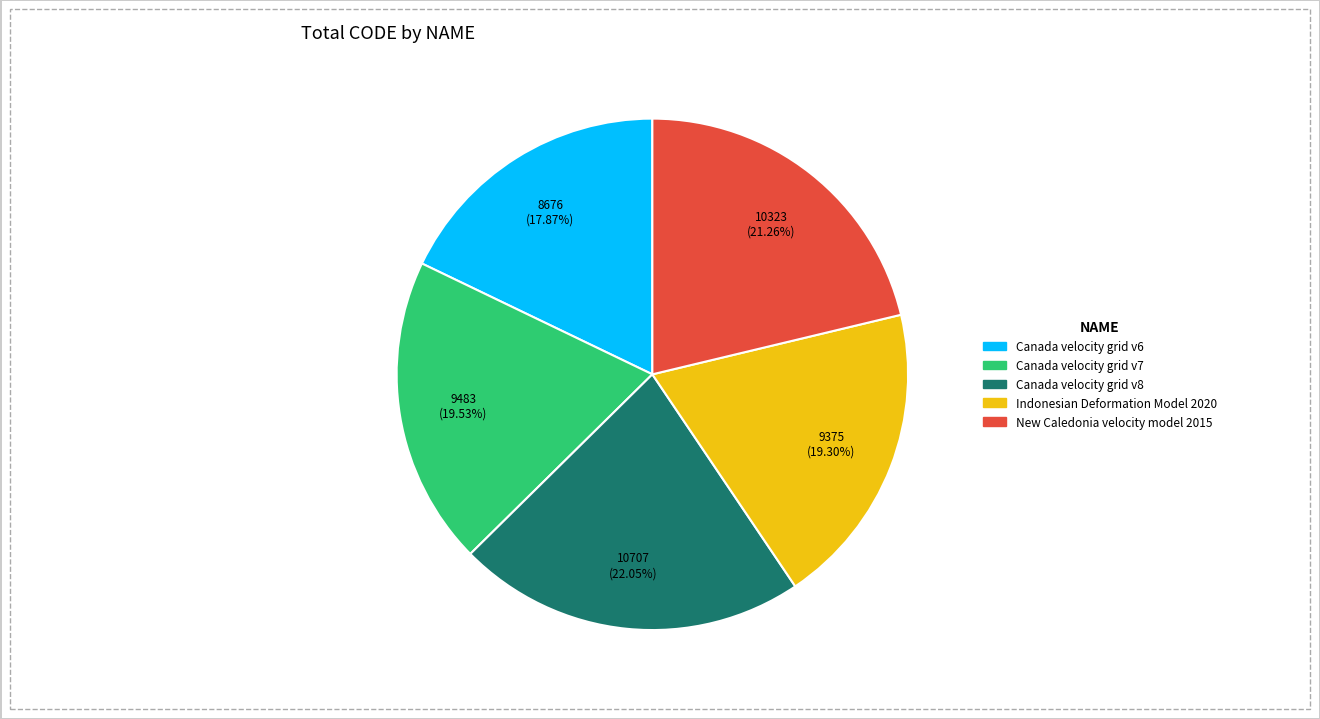

To the nearest percent, what is the combined percentage of New Caledonia velocity model 2015 and Indonesian Deformation Model 2020?

41%